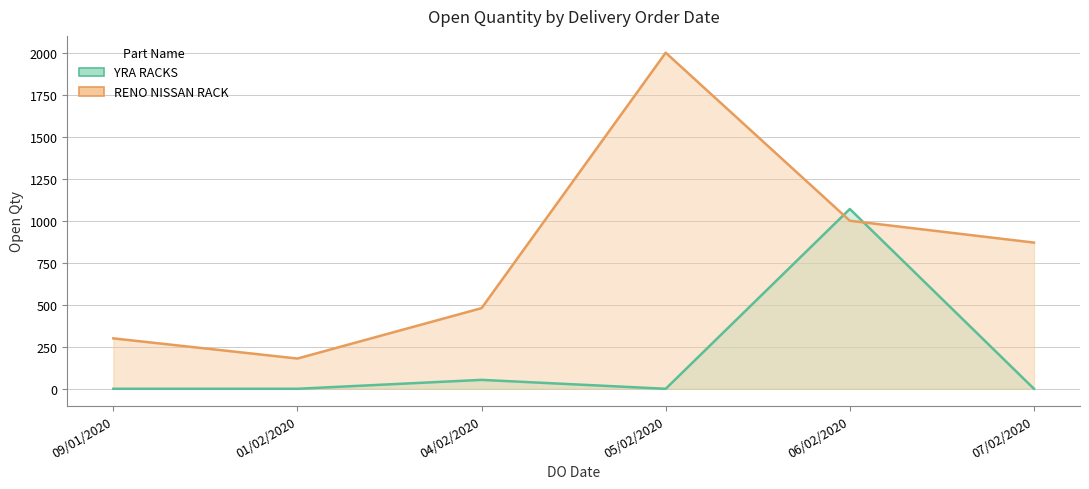

What is the maximum value shown in the chart?

2000